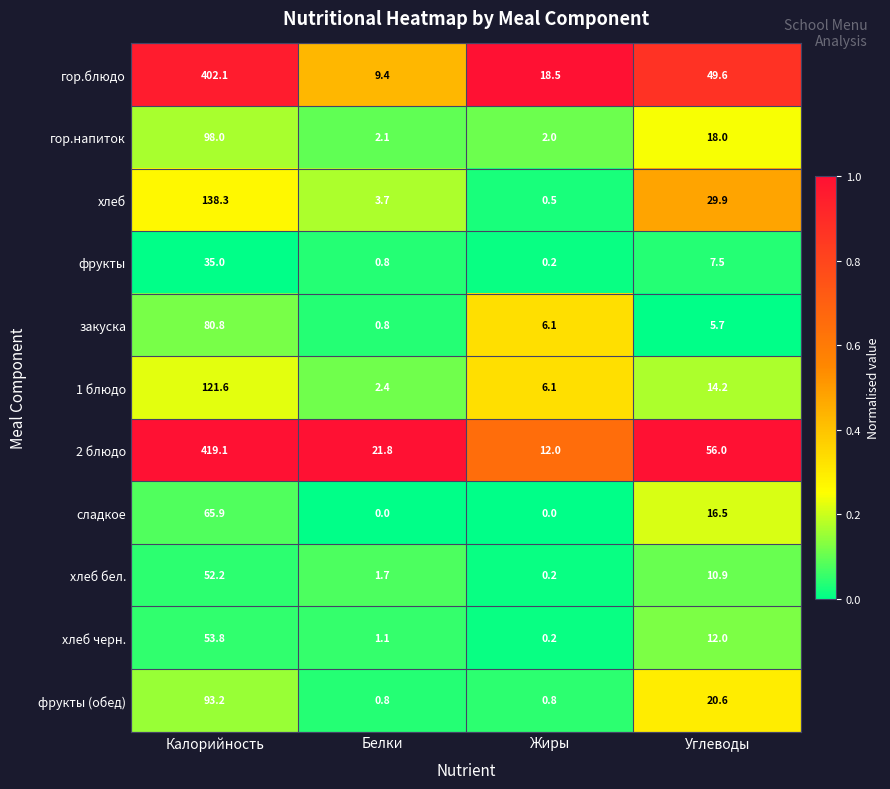

List the labels in order of 1 блюдо value, largest first.

Калорийность, Углеводы, Жиры, Белки